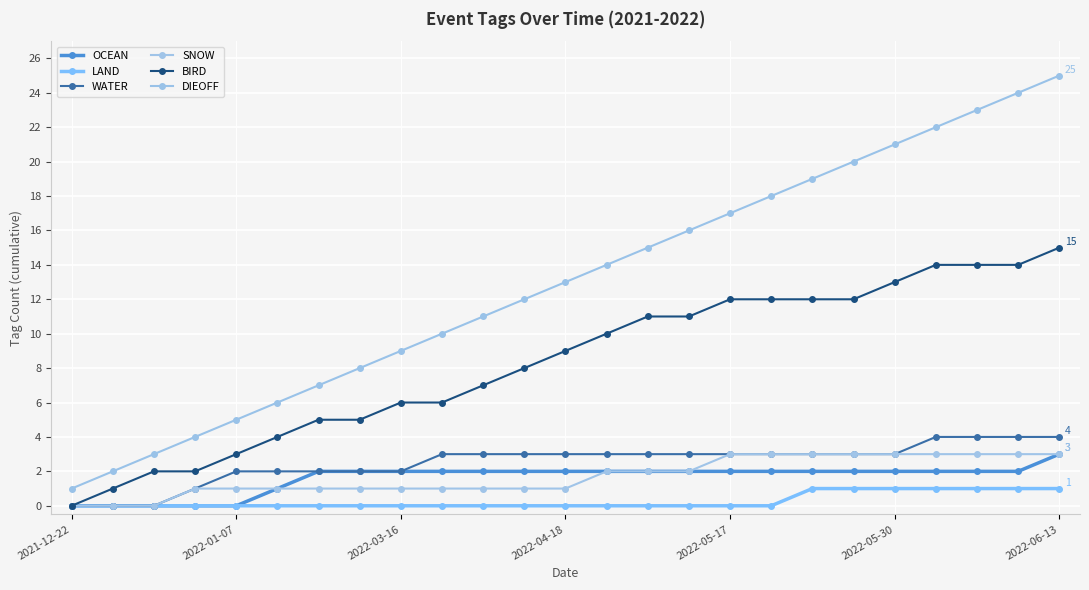

What is the average value of the WATER series?

3